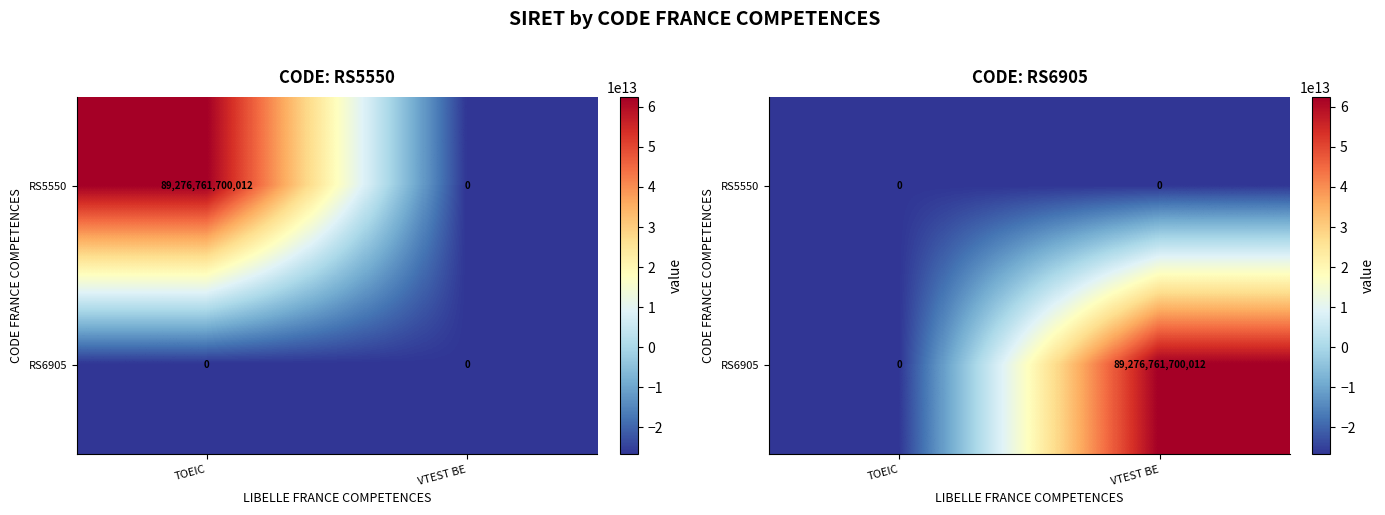

What is the difference between the maximum and minimum values in the RS6905 series?

89276761700012.0